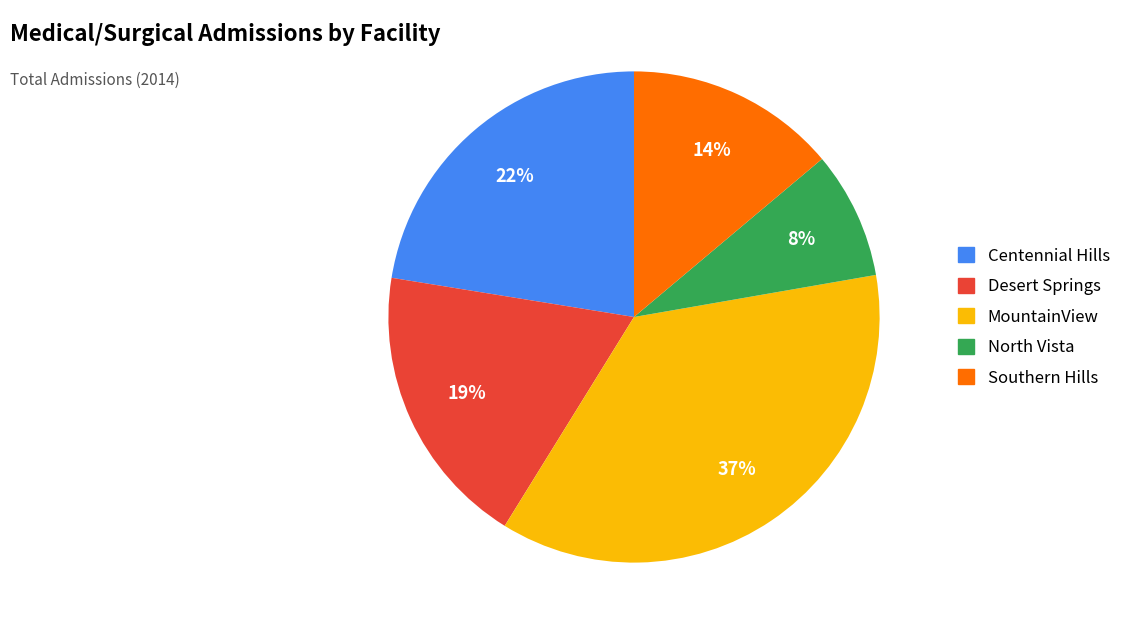

To the nearest percent, what portion does Desert Springs represent?

19%